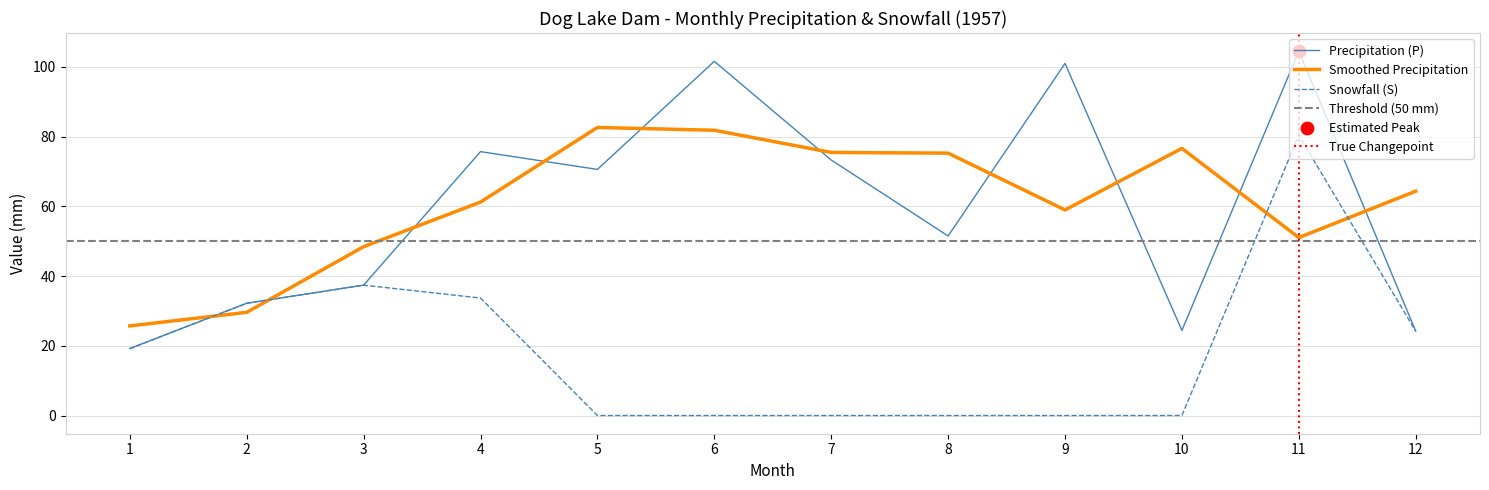

At how many categories does at least one series exceed 102?

1